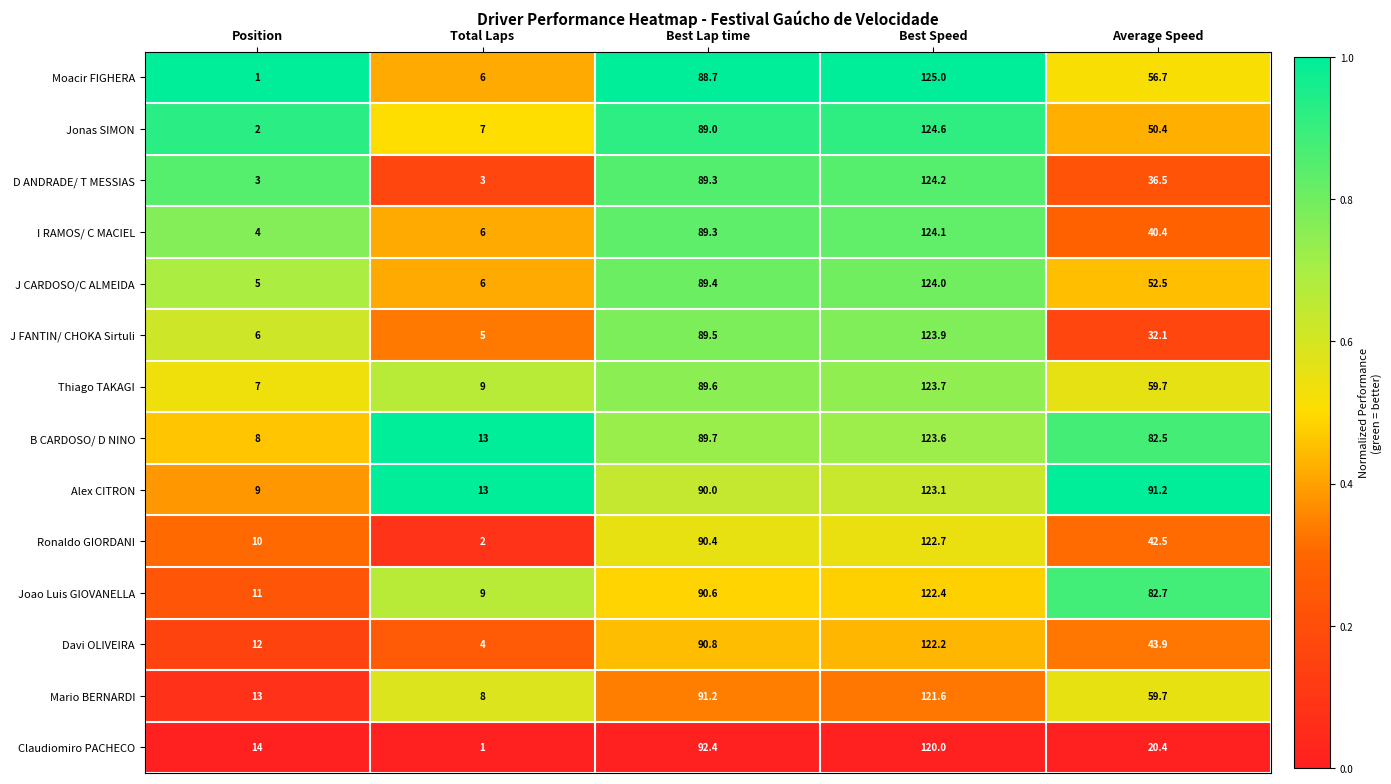

What is the sum of the D ANDRADE/ T MESSIAS values at Average Speed and Total Laps?

39.5